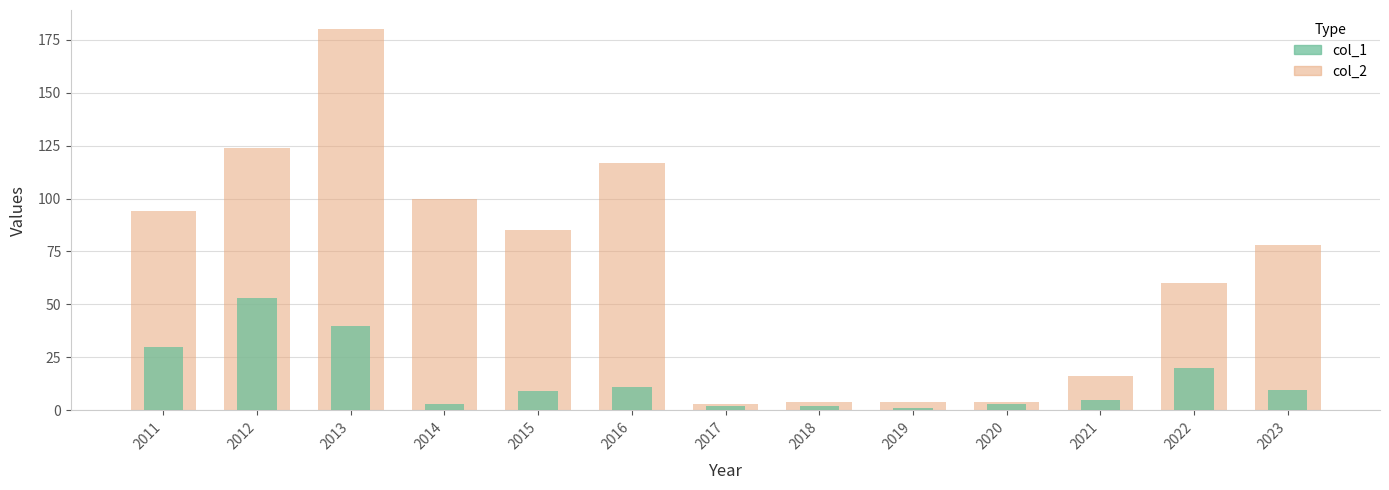

At which category is the sum across all series the highest?

2013